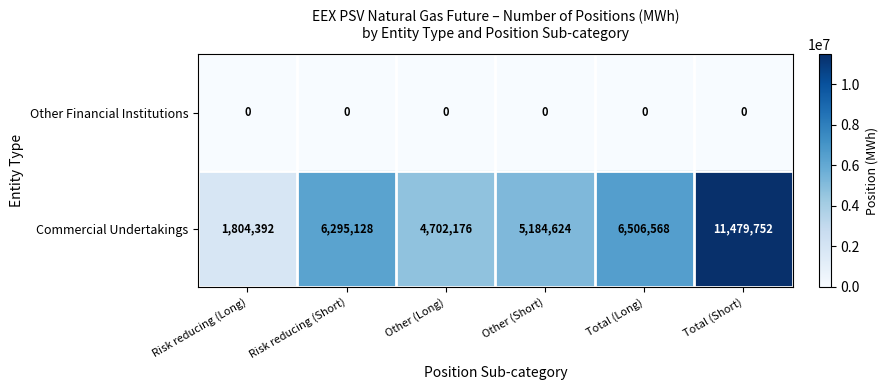

Rank the series by their maximum value, from lowest to highest.

Other Financial Institutions, Commercial Undertakings